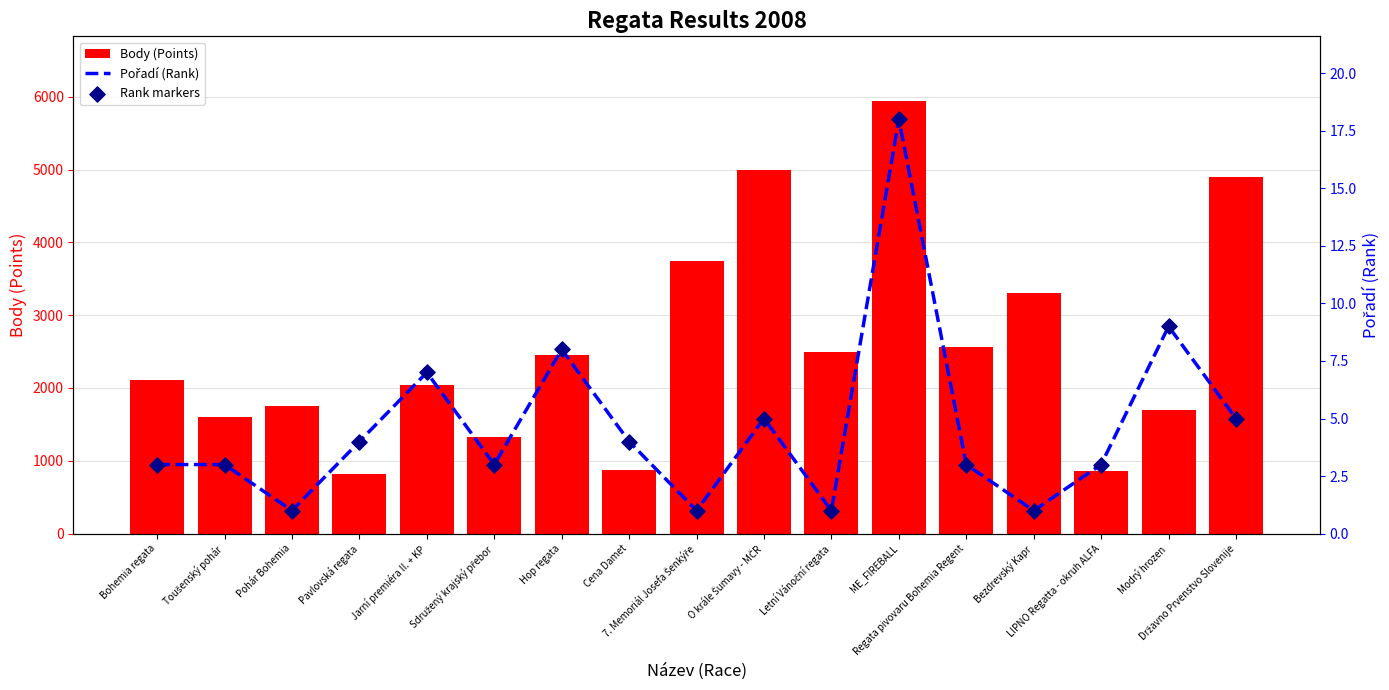

What is the total value across all series at Pavlovská regata?

829